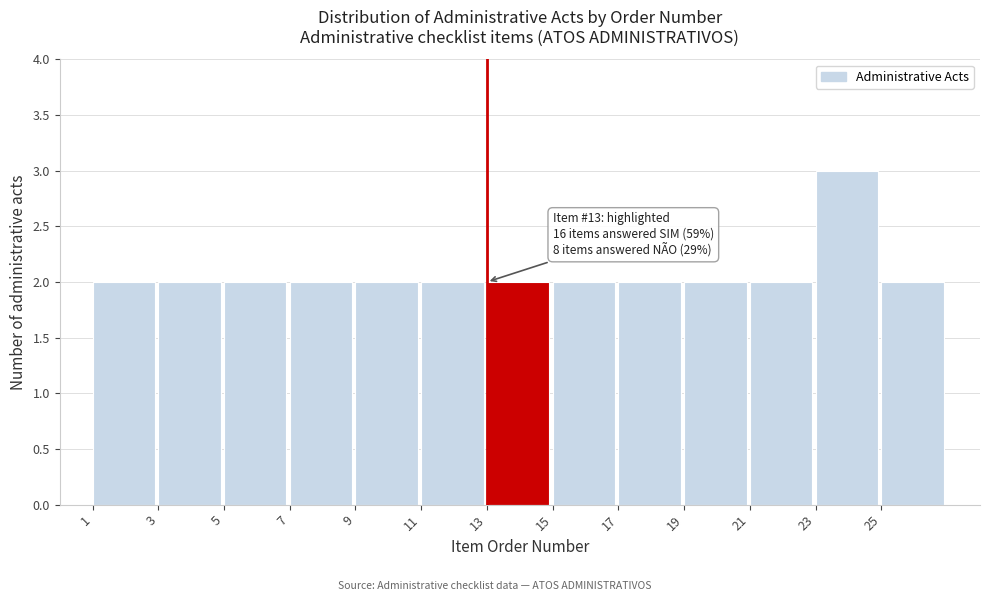

Over which range of the x-axis is the bar tallest?

23 to 25